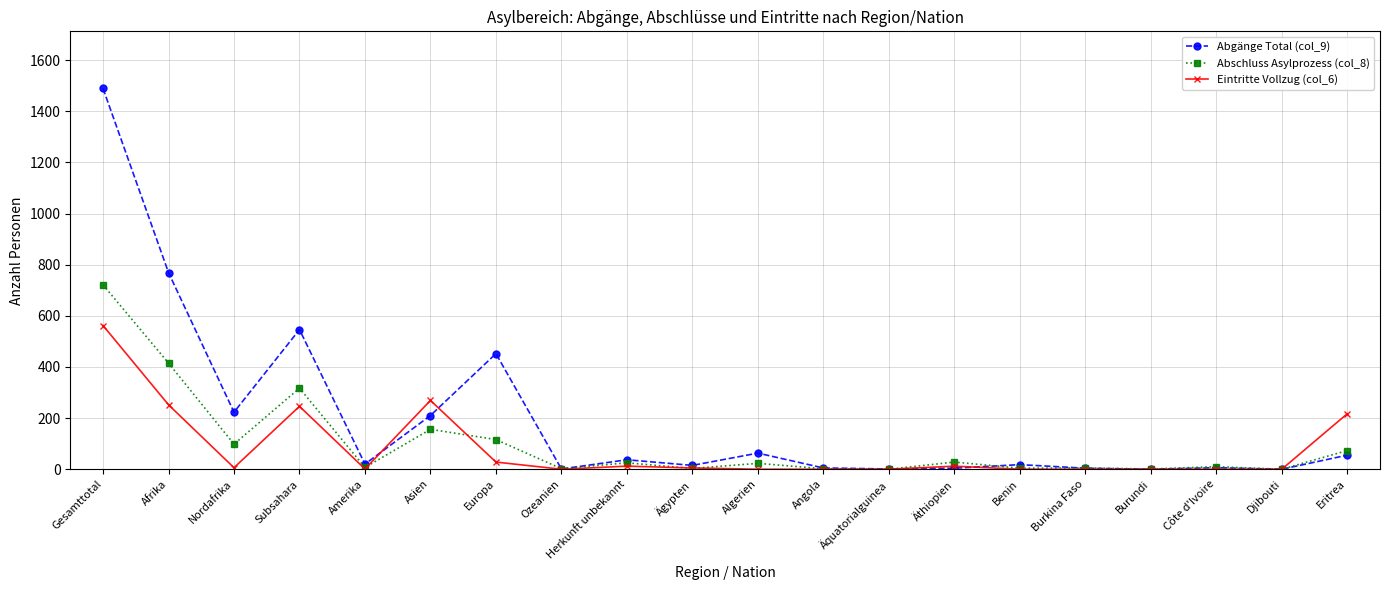

What is the value of the Eintritte Vollzug (col_6) point at the 4th from the left?

246